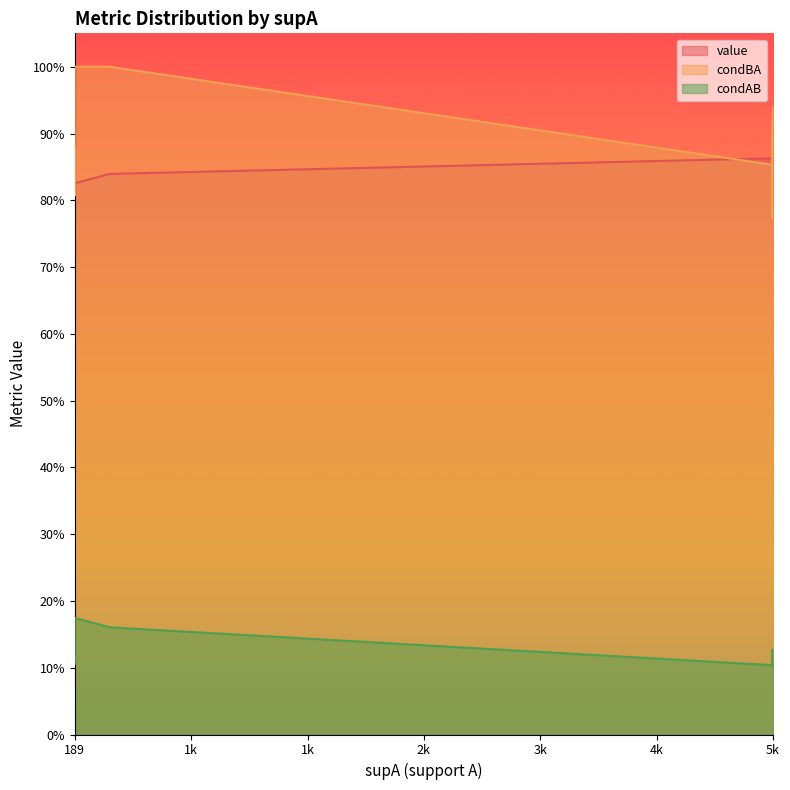

Does the chart have visible grid lines?

No